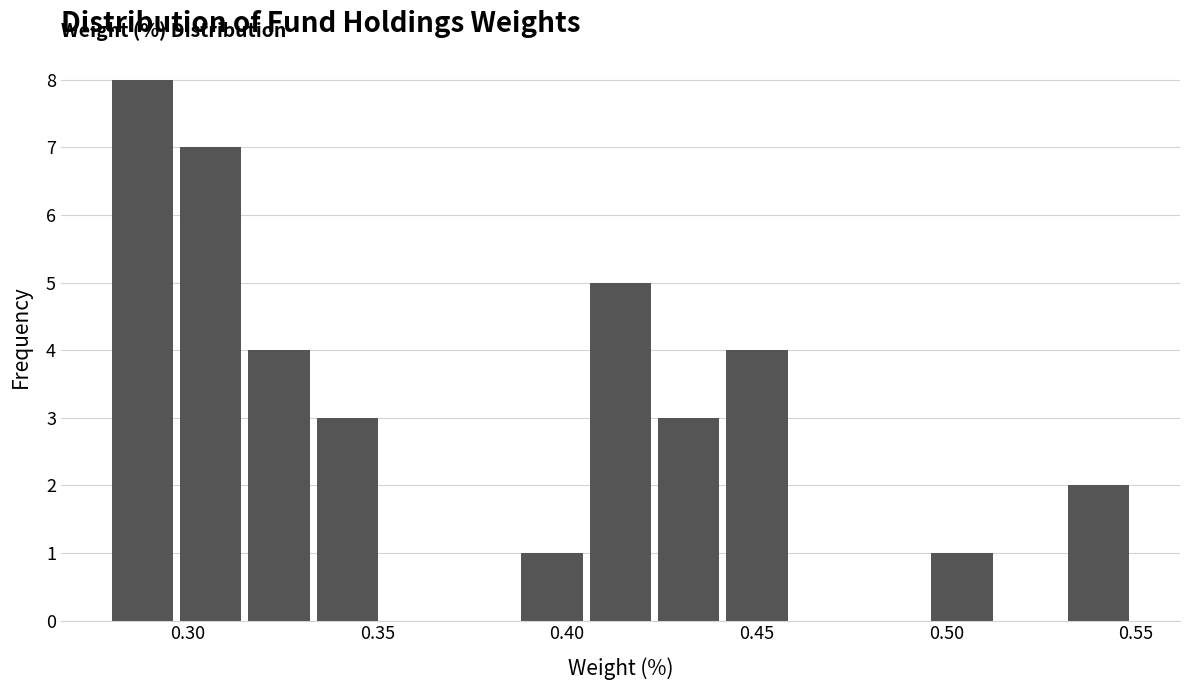

Around what value on the x-axis is the tallest bar? Give the approximate position of its centre, as read against the axis.

0.290